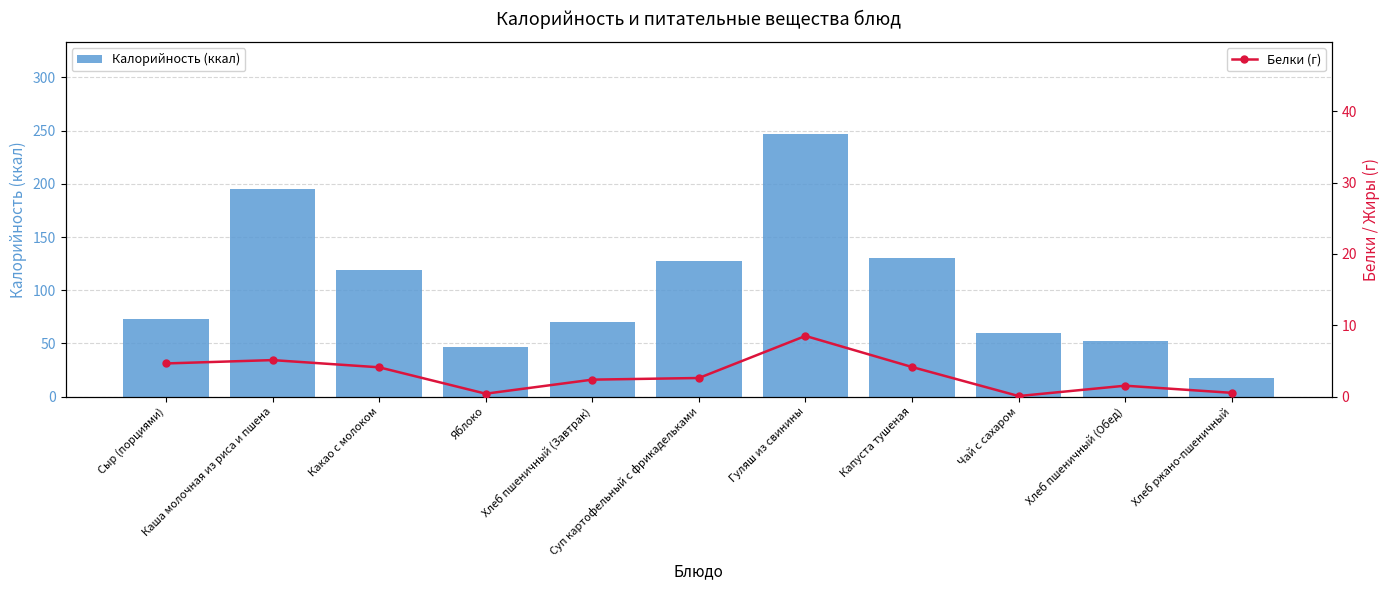

Reading left to right, extract all data points from this chart.

Калорийность (ккал): 72.8	195.5	118.6	47.0	70.5	127.2	247.0	130.4	60.0	52.4	17.0
Белки (г): 4.6	5.1	4.1	0.4	2.4	2.6	8.5	4.1	0.1	1.5	0.5